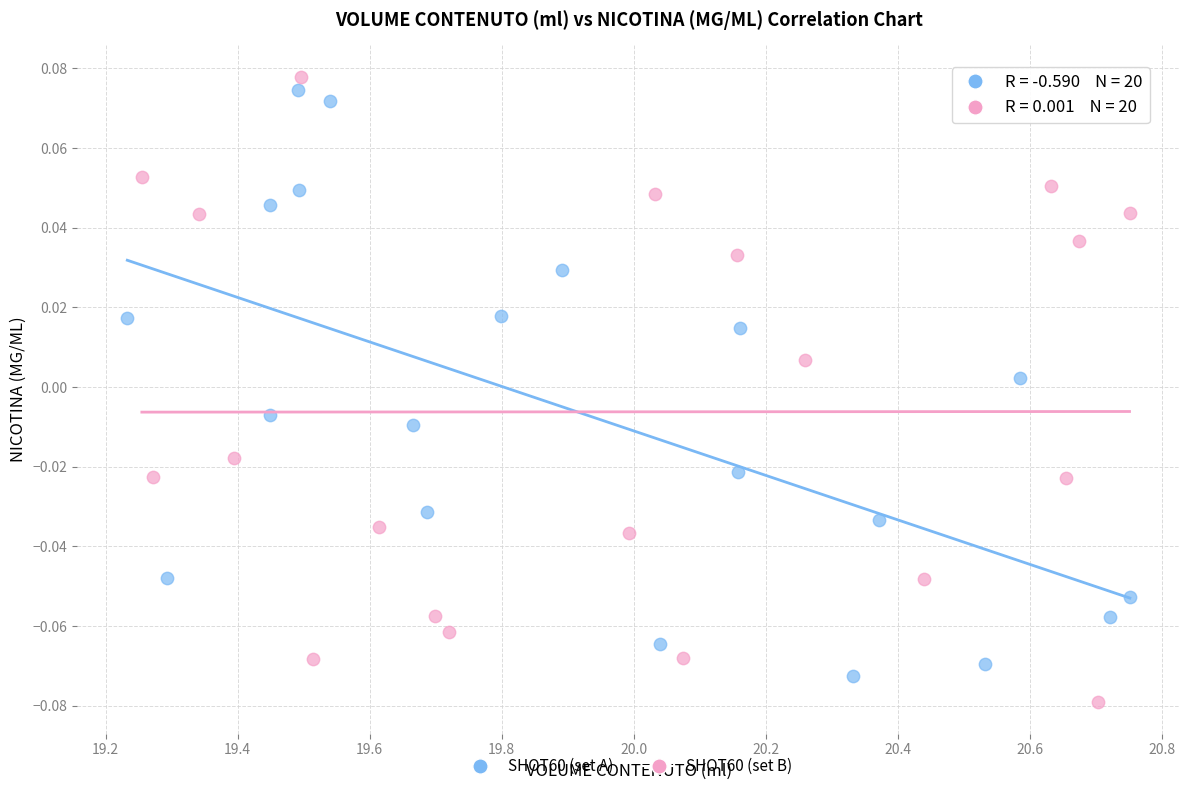

Which series contains the lowest Y value?

SHOT60 (set B)